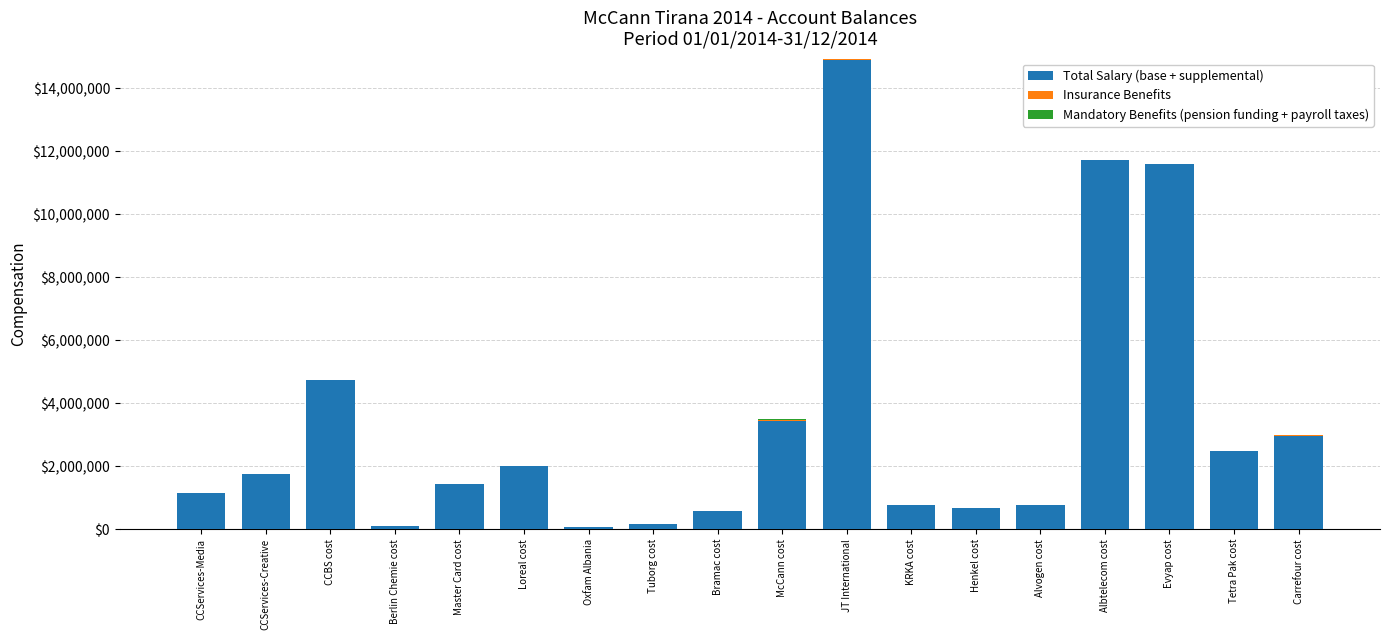

At which label does Total Salary (base + supplemental) reach its peak?

JT International